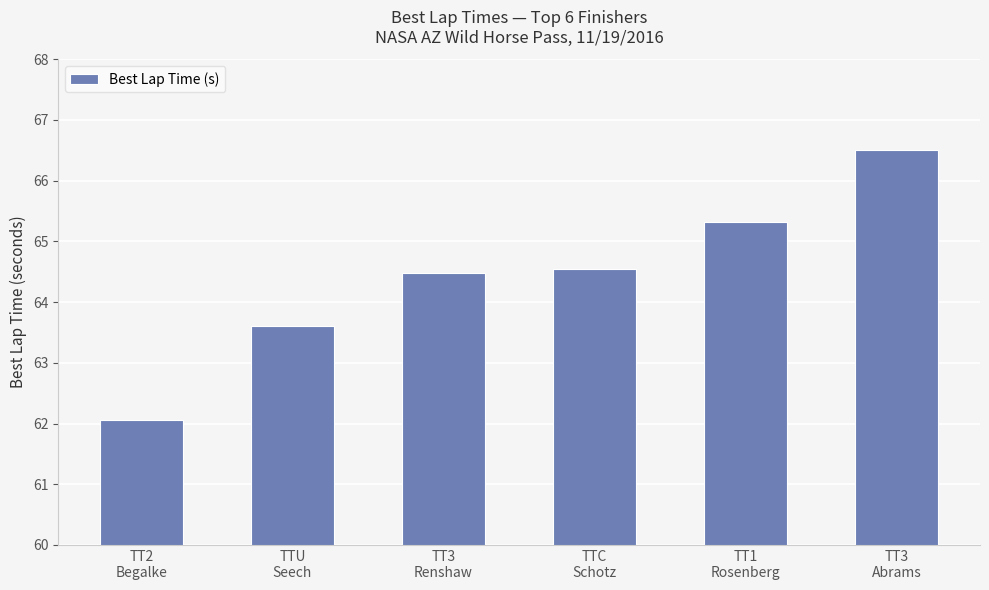

How many bars are there in total?

6